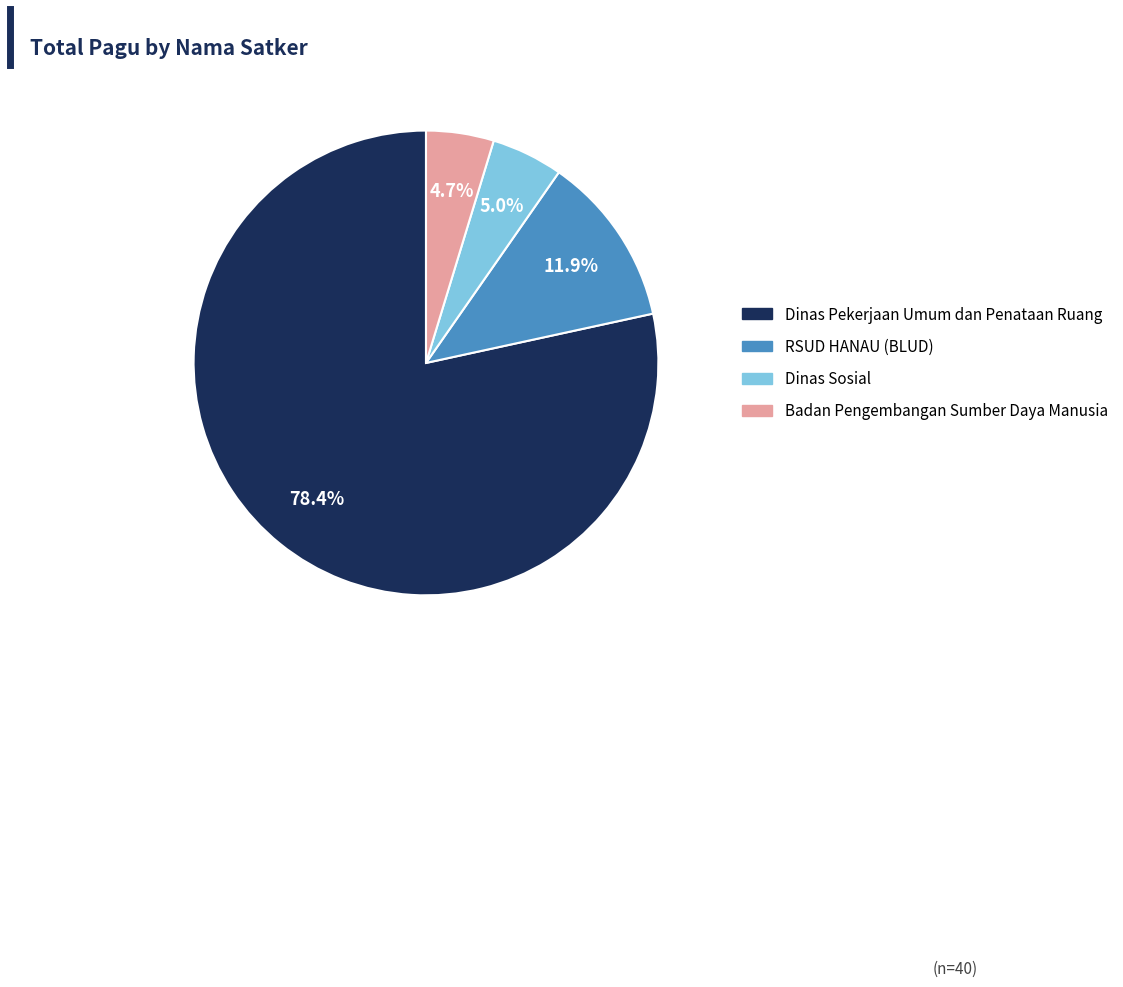

Does any single category account for the majority?

Yes